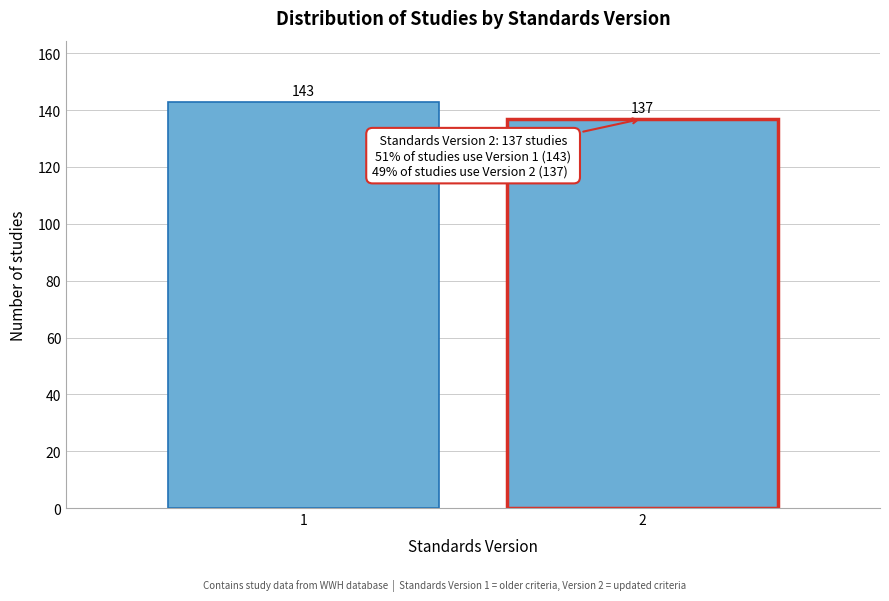

Reading right to left, what are all the values shown in this chart?

137	143